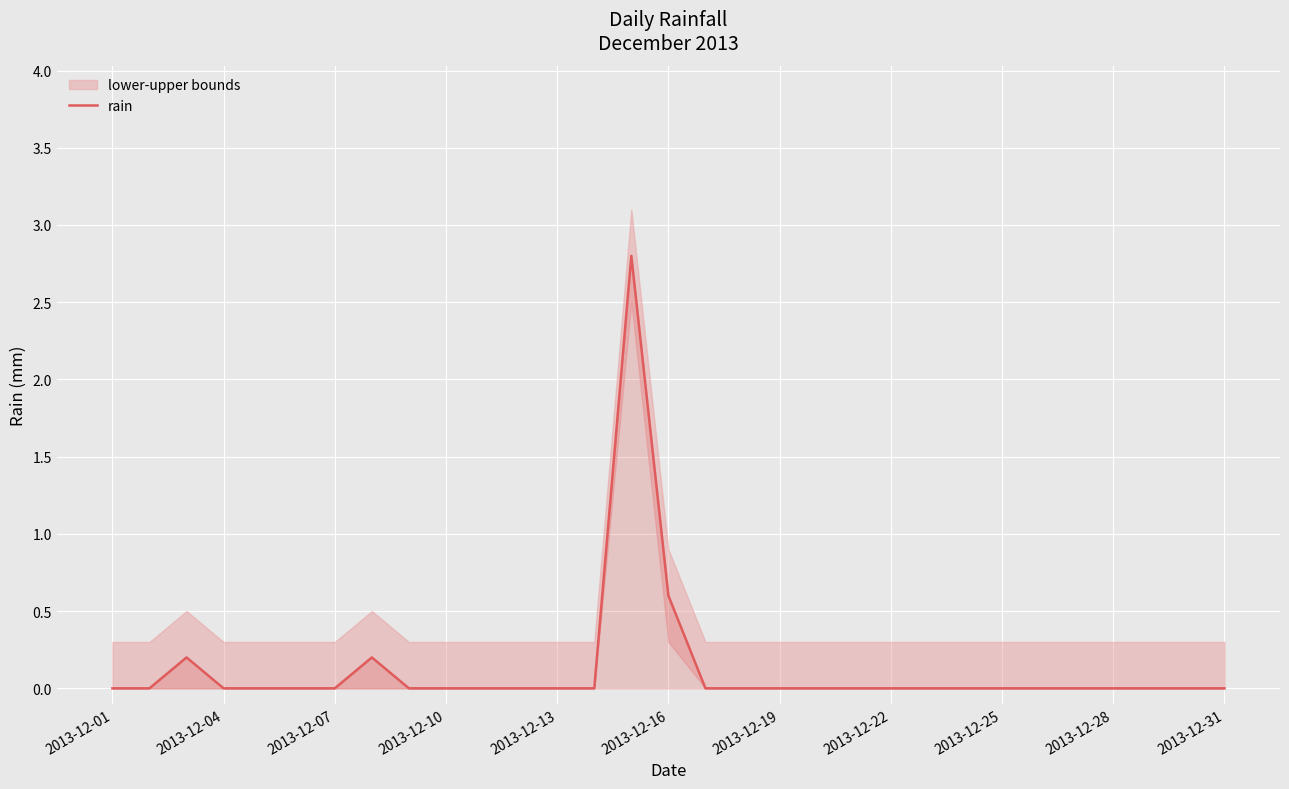

What is the maximum value for rain?

2.8